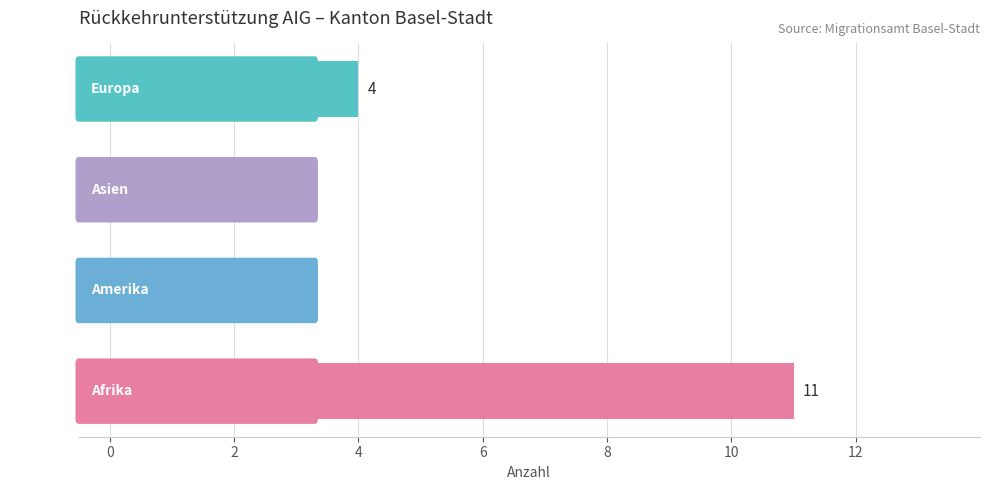

Reading bottom to top, list all the values displayed in this chart.

Afrika=11	Amerika=3	Asien=1	Europa=4